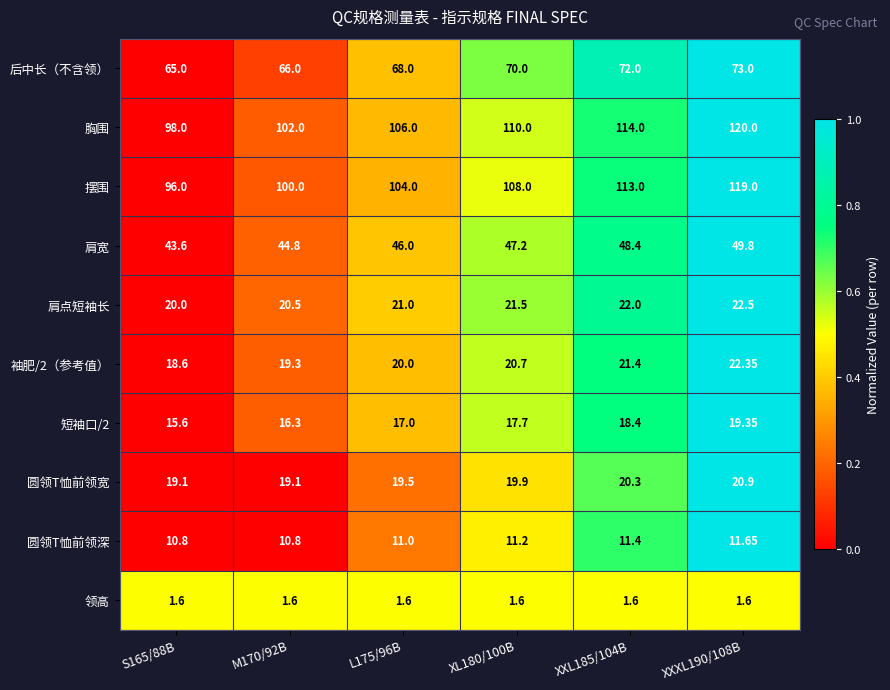

Which series changed the most between XL180/100B and XXL185/104B?

摆围